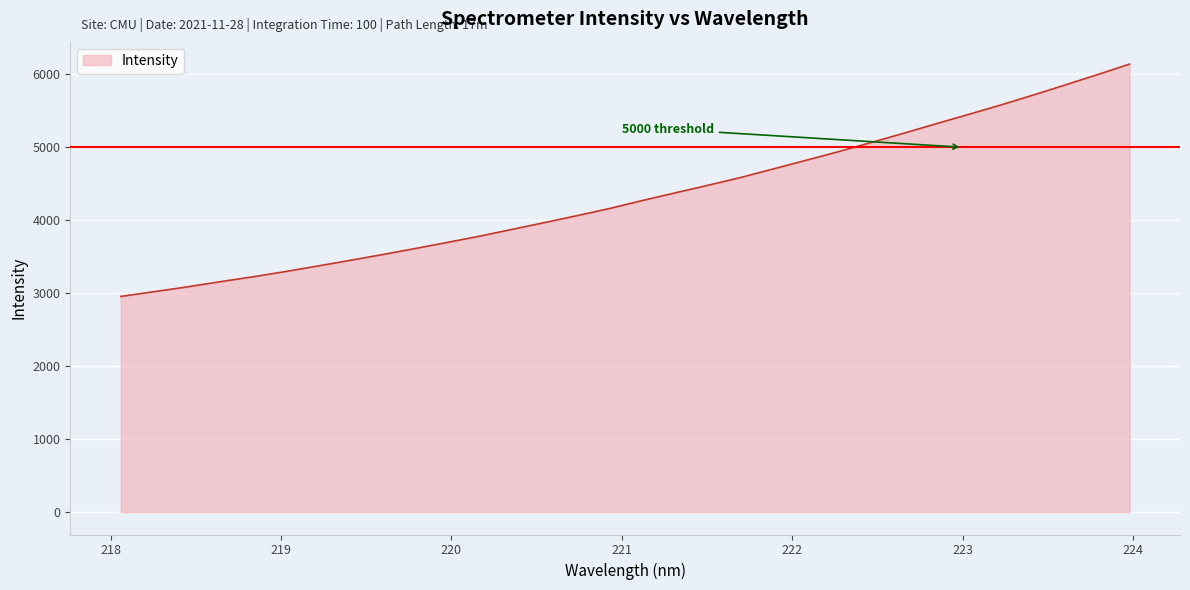

What is the difference between the maximum and minimum values?

3184.4